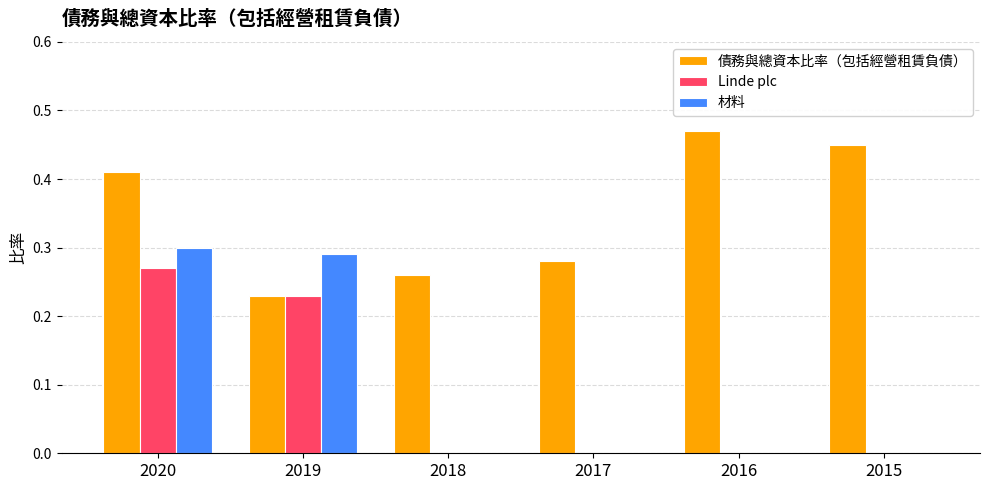

The Linde plc series shows 0.0 at 2015. True or false?

True